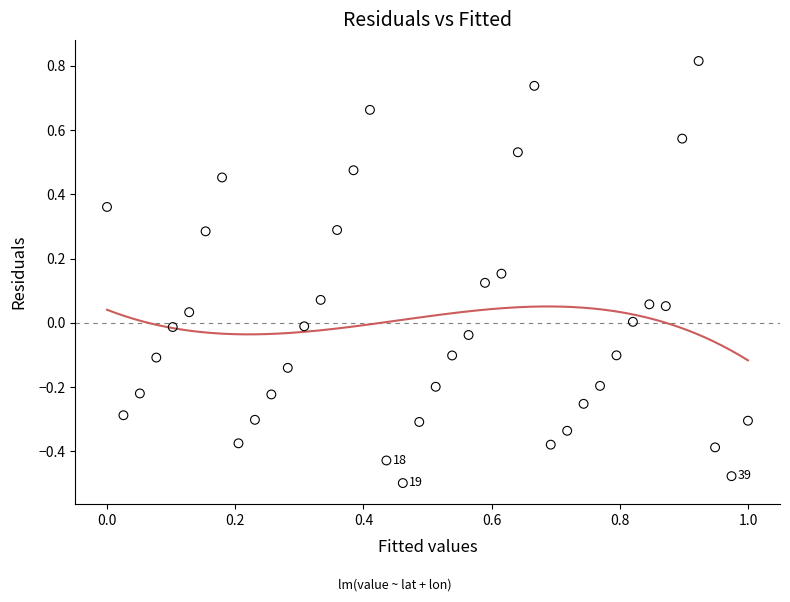

What is the range of Y values (max minus min)?

1.3